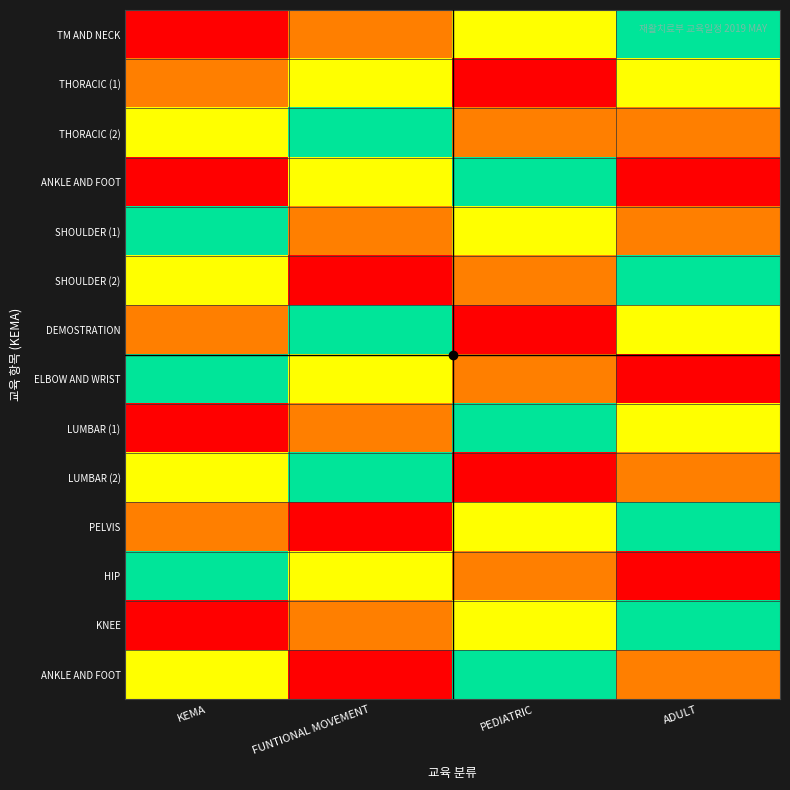

What is the spread (max minus min) of values at ADULT?

1.0